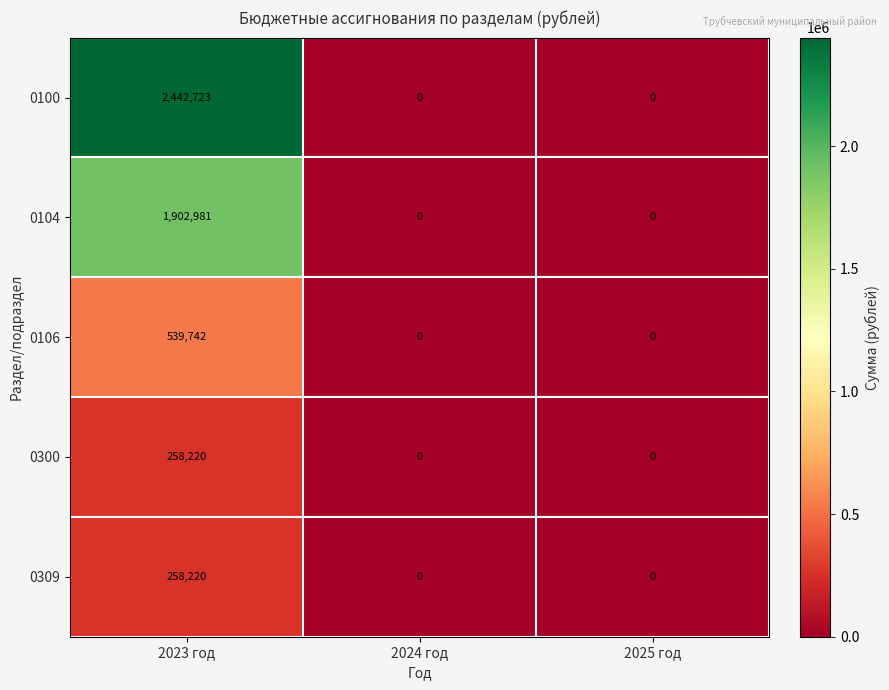

What is the maximum value for 0100?

2442723